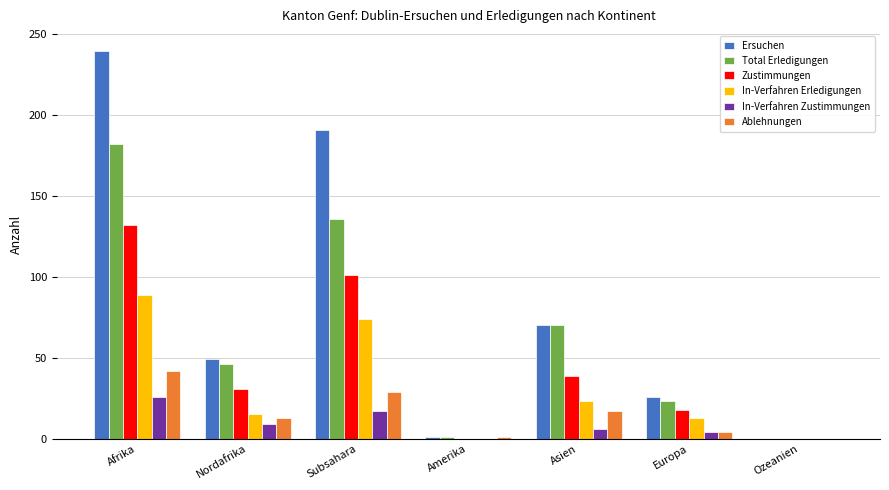

The value of In-Verfahren Zustimmungen at Amerika is 15. True or false?

False